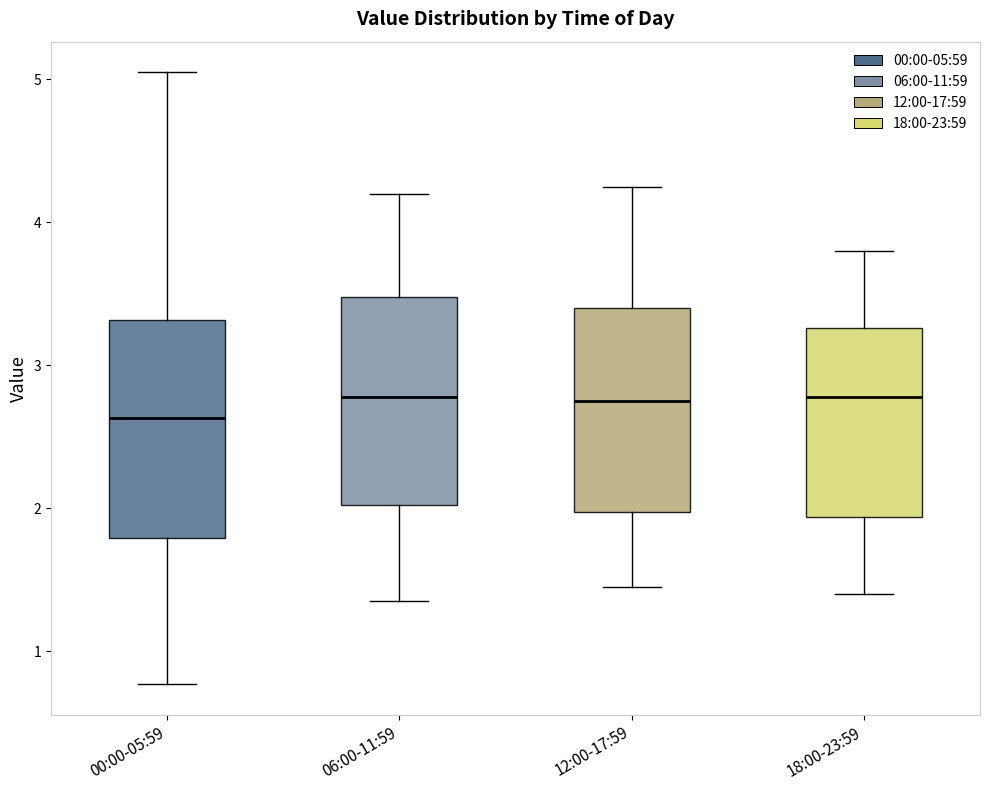

Where does the upper whisker of the box for 06:00-11:59 end on the y-axis? The values are not printed on the chart, so give them approximately, as read against the axis.

4.2